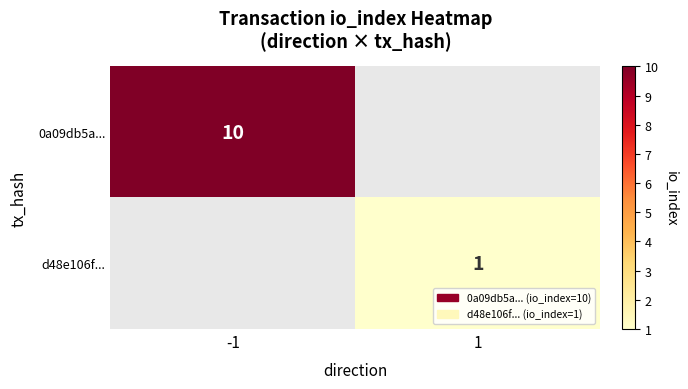

The value of 0a09db5a... at -1 is 3. True or false?

False